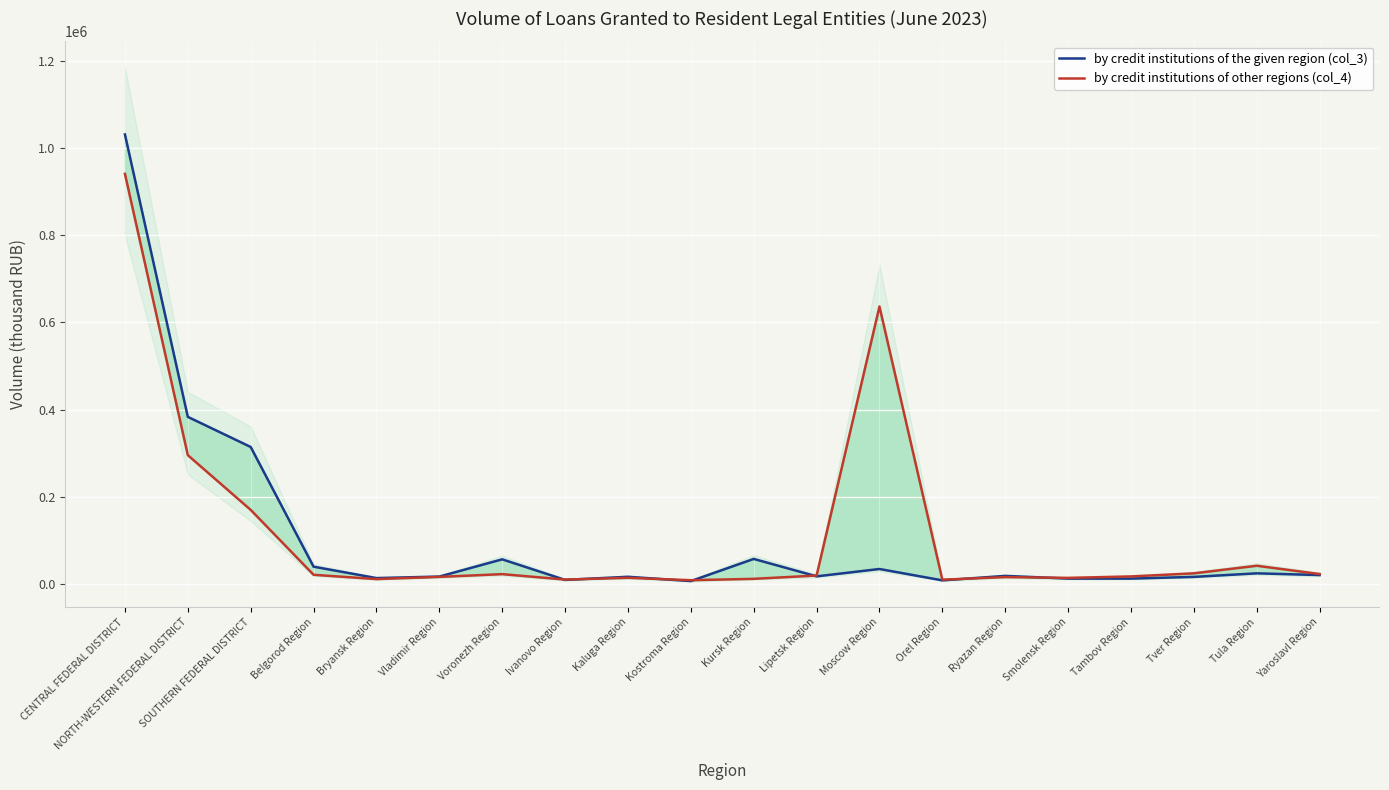

Which series has the largest total across all categories?

by credit institutions of other regions (col_4)